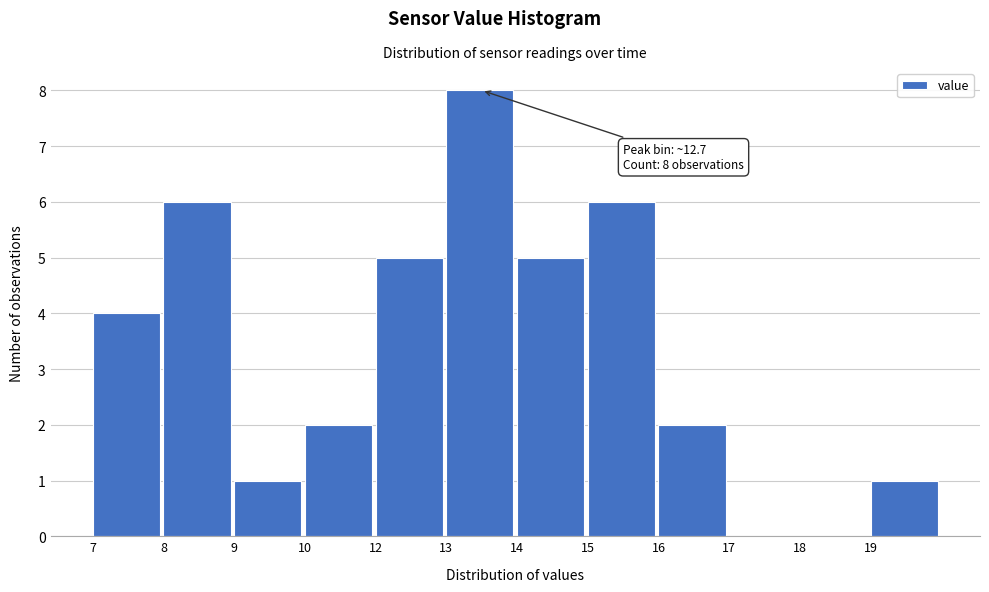

Reading left to right, extract all data points from this chart.

7=4	8=6	9=1	10=2	12=5	13=8	14=5	15=6	16=2	17=0	18=0	19=1